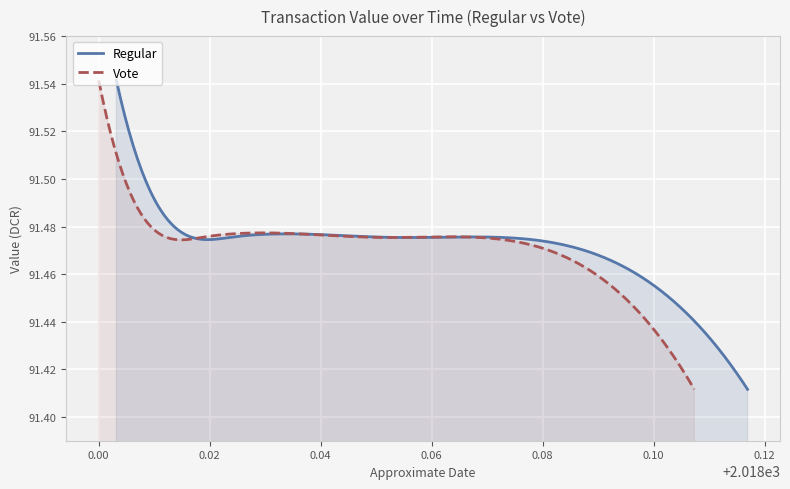

Count the number of data series in this chart.

2